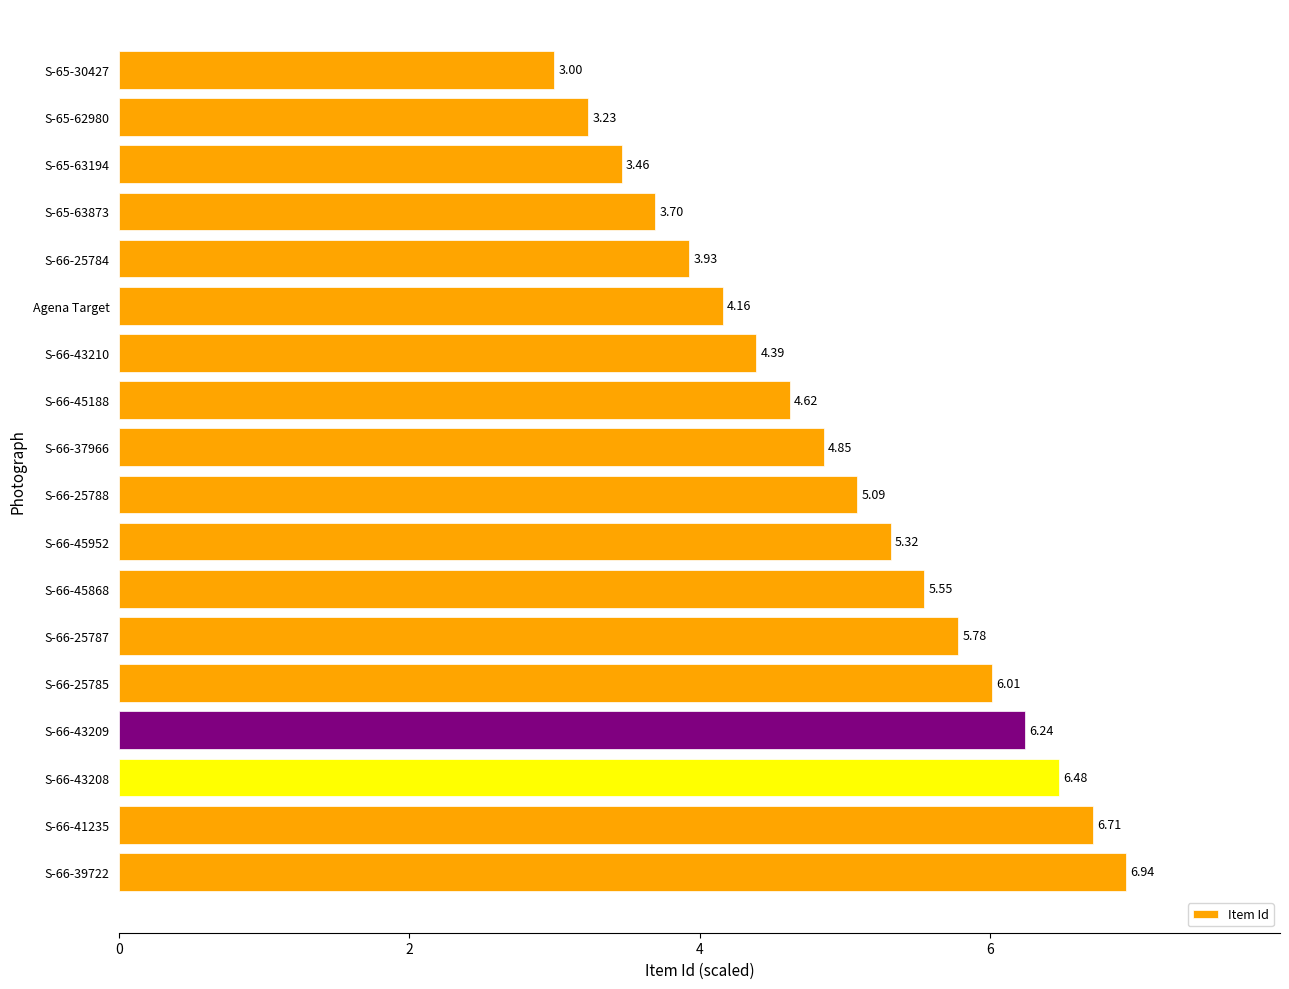

What is the difference between the second highest and minimum values?

3.7